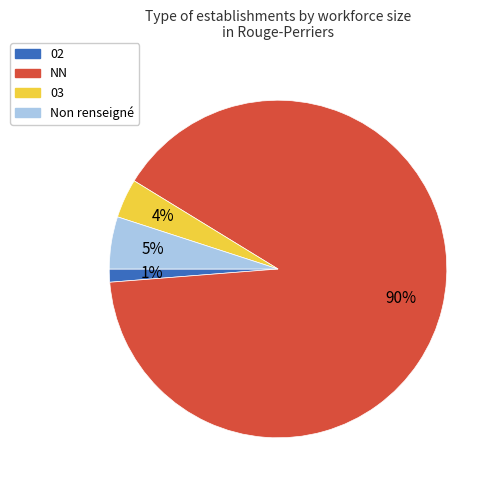

Rank the categories by value from lowest to highest.

02, 03, Non renseigné, NN